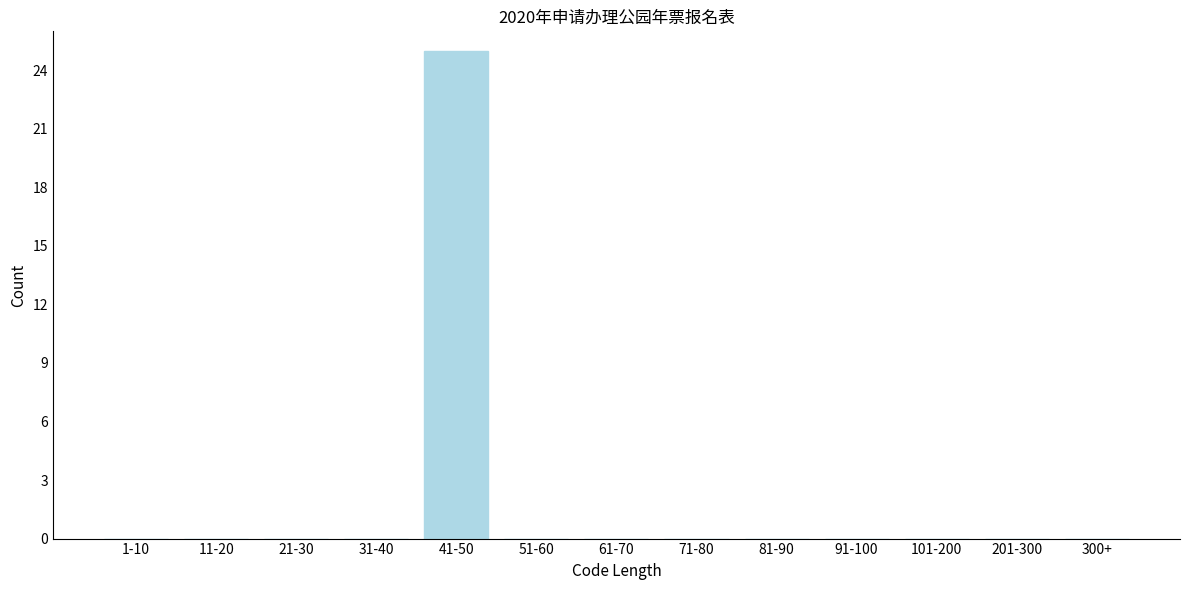

Reading left to right, extract all data points from this chart.

1-10=0	11-20=0	21-30=0	31-40=0	41-50=25	51-60=0	61-70=0	71-80=0	81-90=0	91-100=0	101-200=0	201-300=0	300+=0